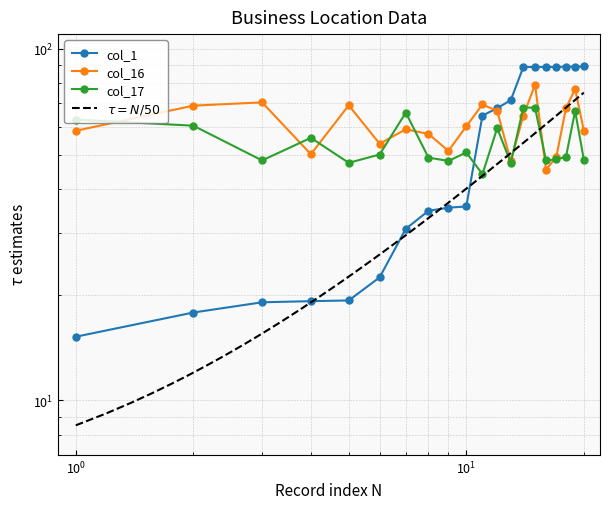

What is the difference between the maximum and minimum values in the col_17 series?

24.0